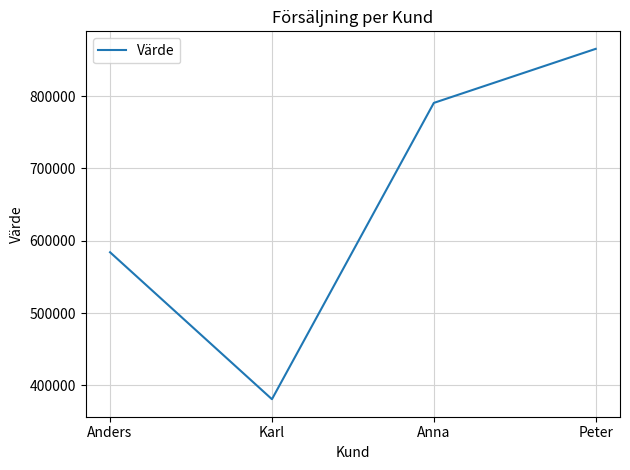

At which category does the data reach its first local valley?

Karl